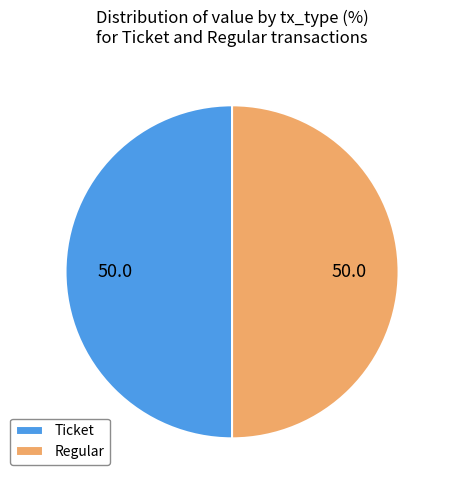

True or false: Regular accounts for 64% of the total.

False